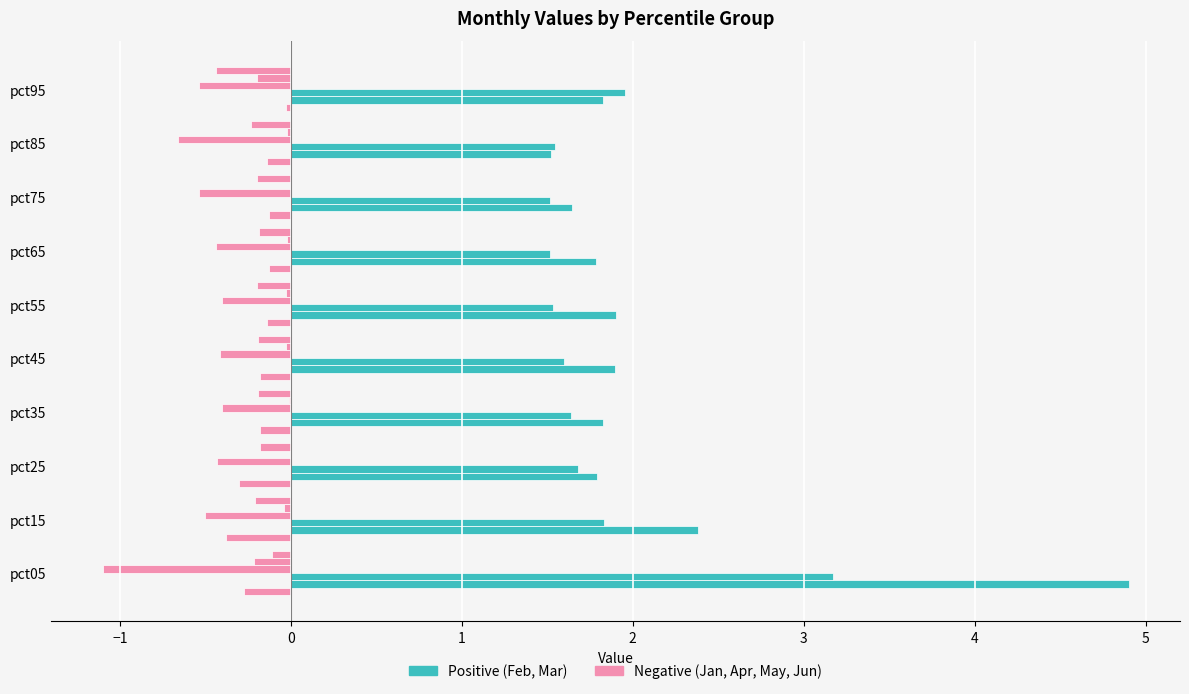

How many data points does each series have?

10